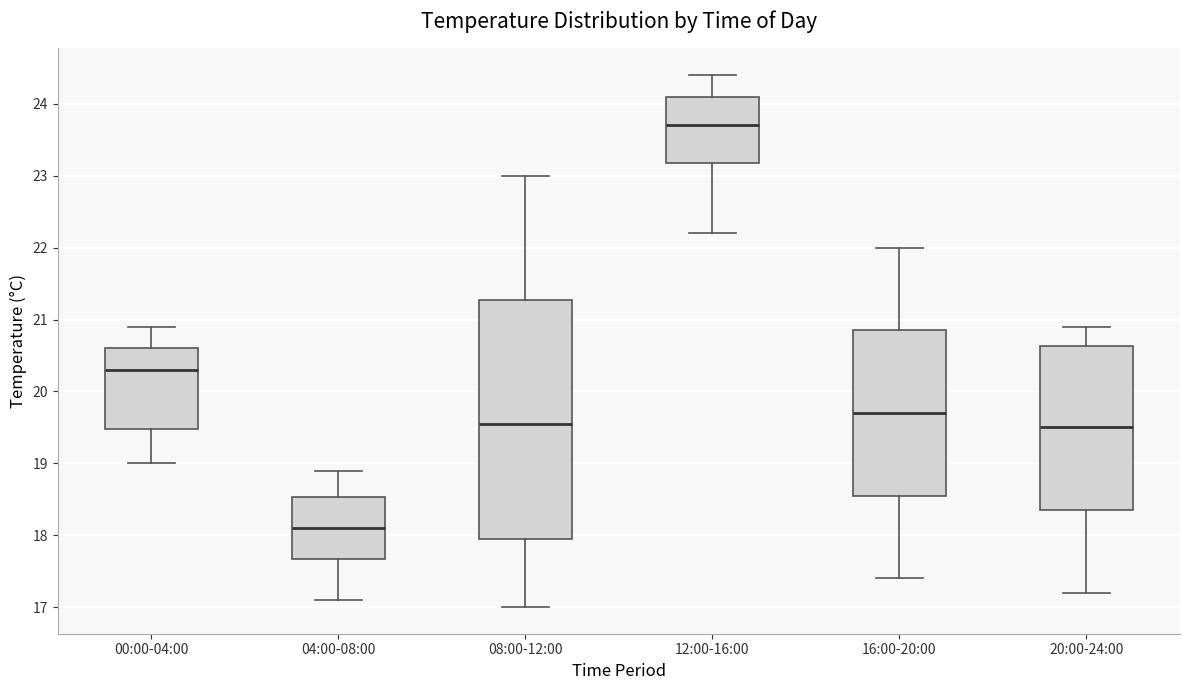

Comparing the boxes themselves (not the whiskers), which one is the tallest?

08:00-12:00